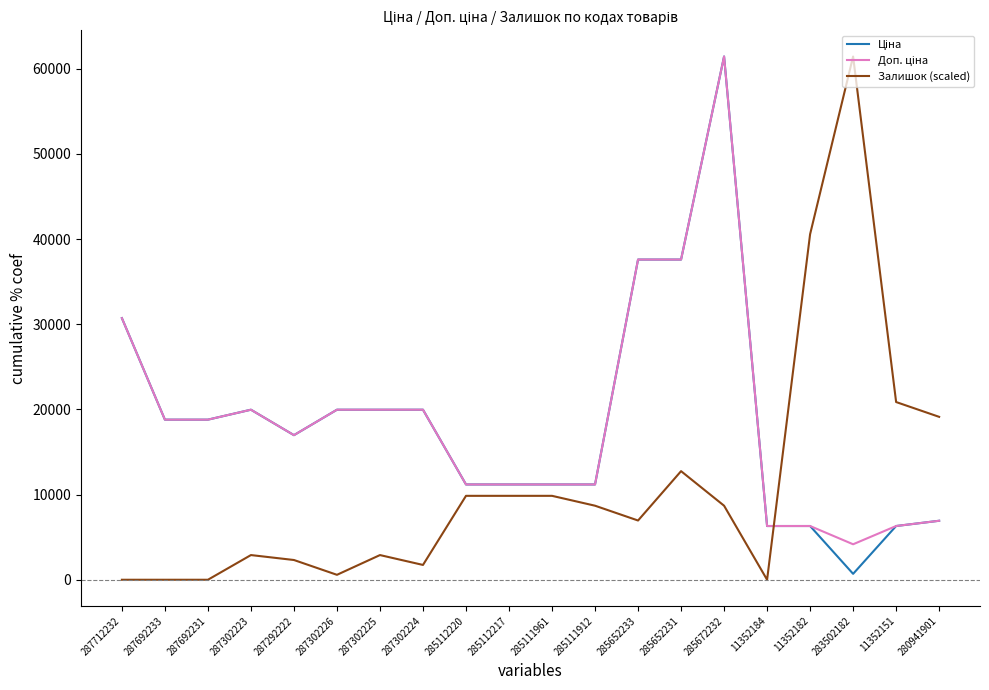

At which category is the sum across all series the highest?

285672232